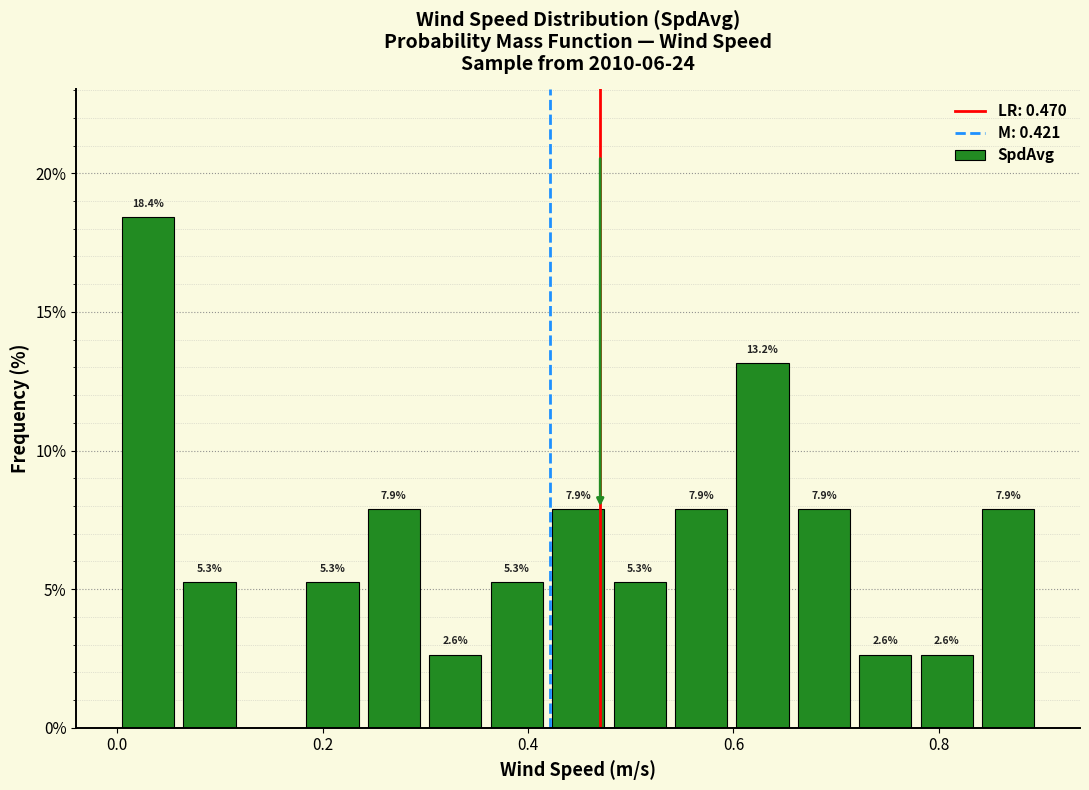

Read against the x-axis, roughly where is the centre of the tallest bar?

0.02